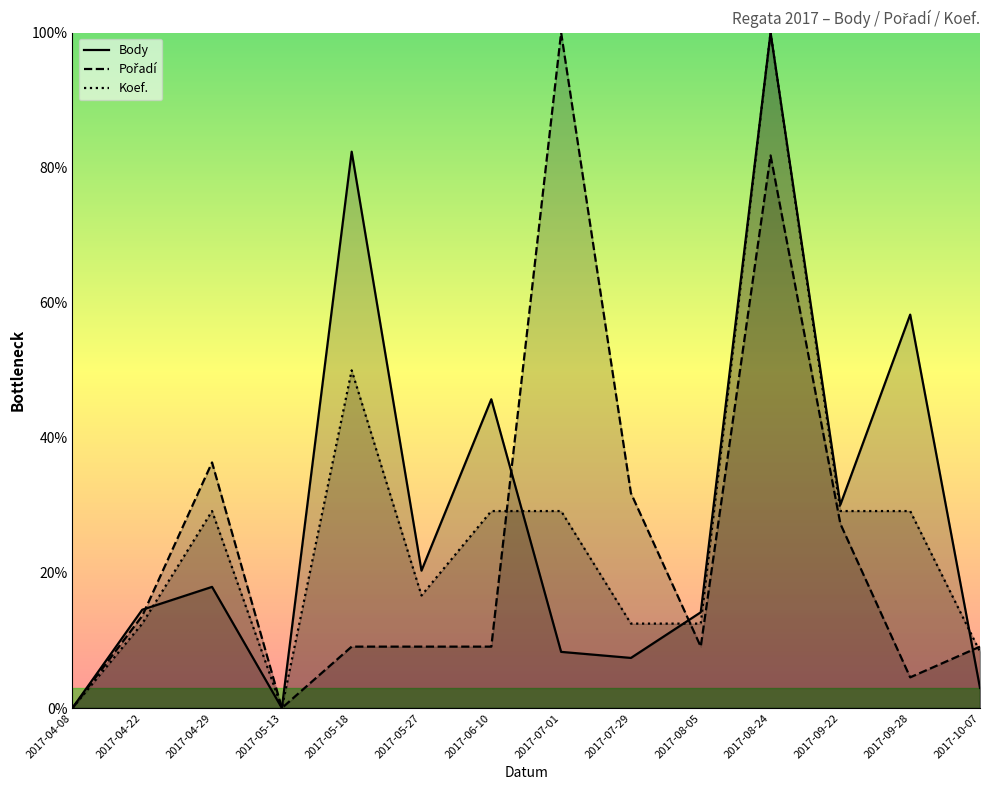

Between 2017-06-10 and 2017-05-27, which is larger?

2017-06-10